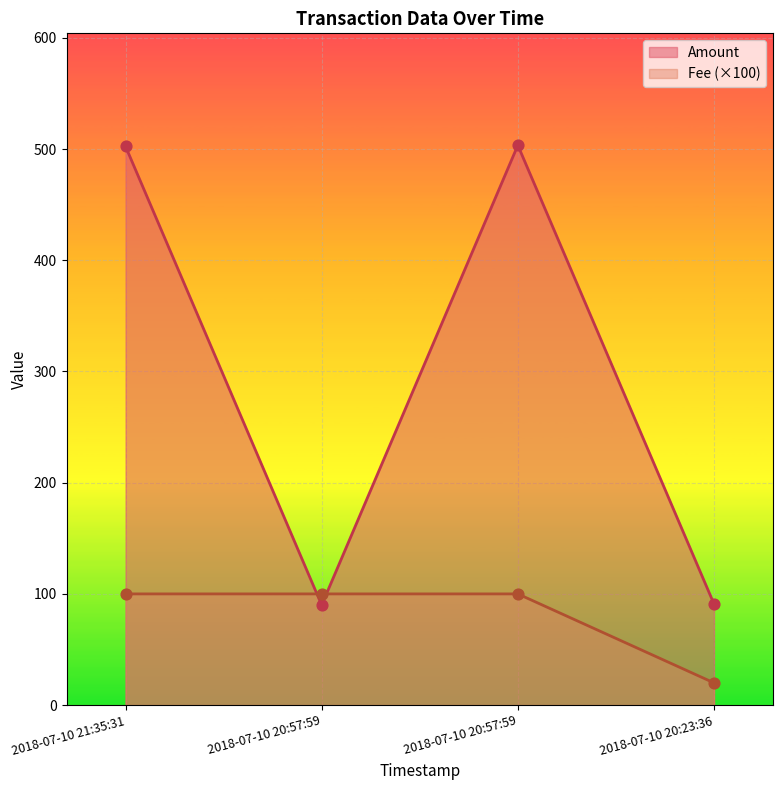

Which series has the largest total across all categories?

Amount